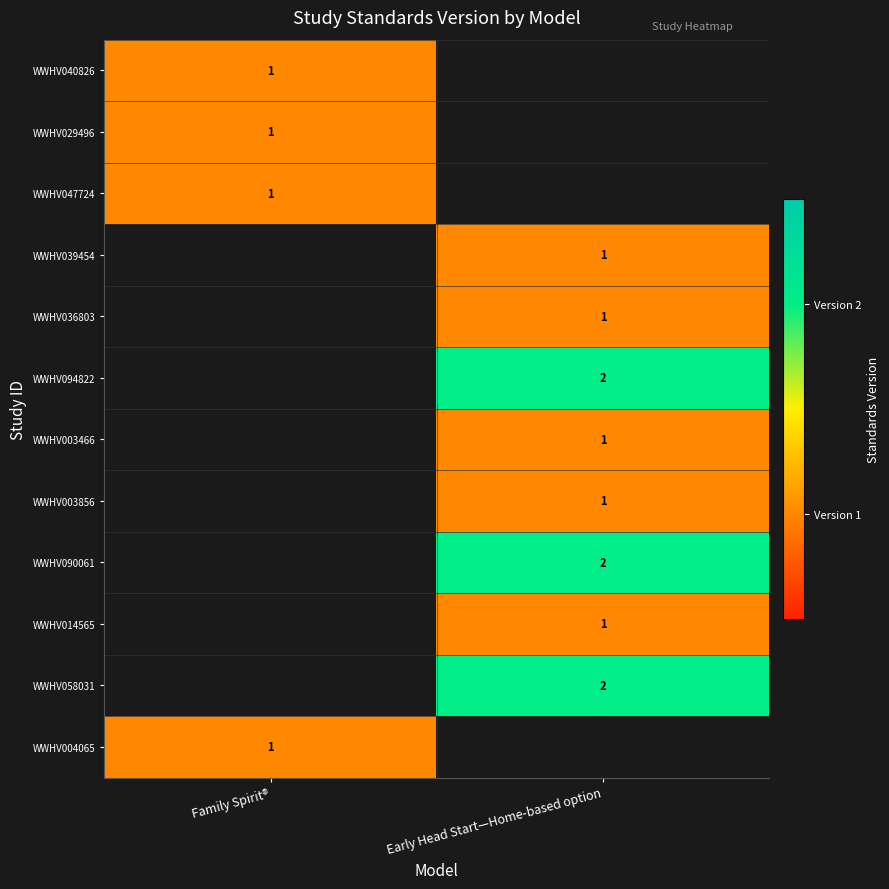

The value of WWHV040826 at Family Spirit® is 1. True or false?

True